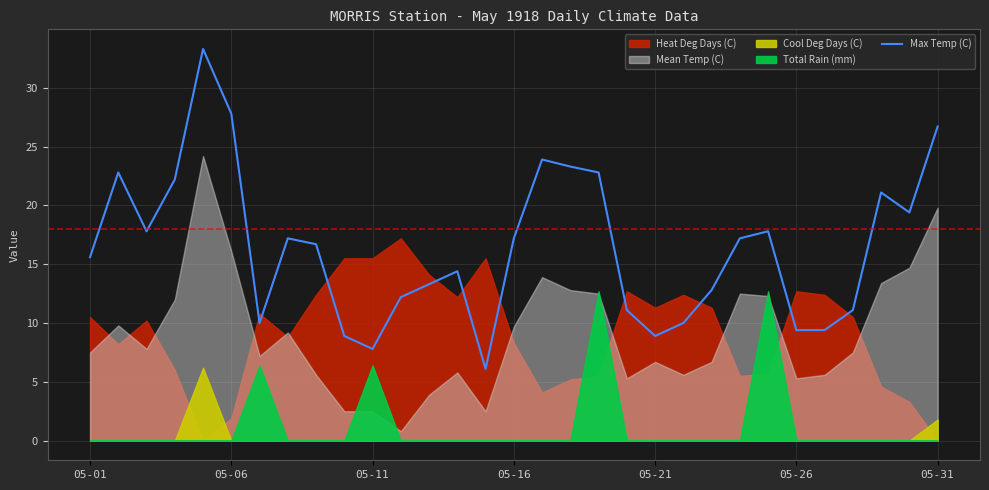

Does the chart have visible grid lines?

Yes